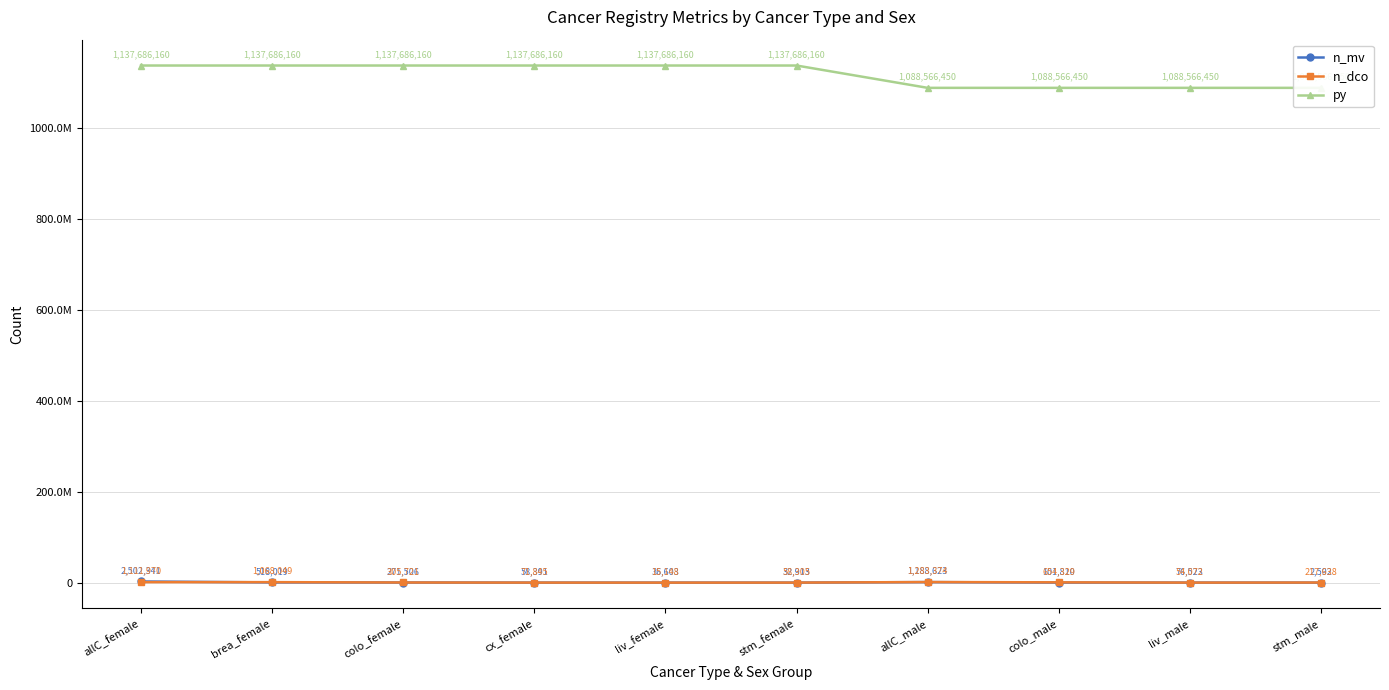

Which series has the largest total across all categories?

py